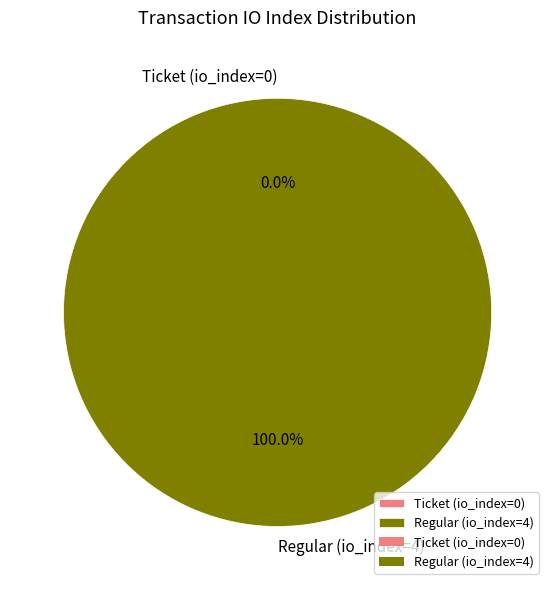

How many segments does this pie chart have?

2